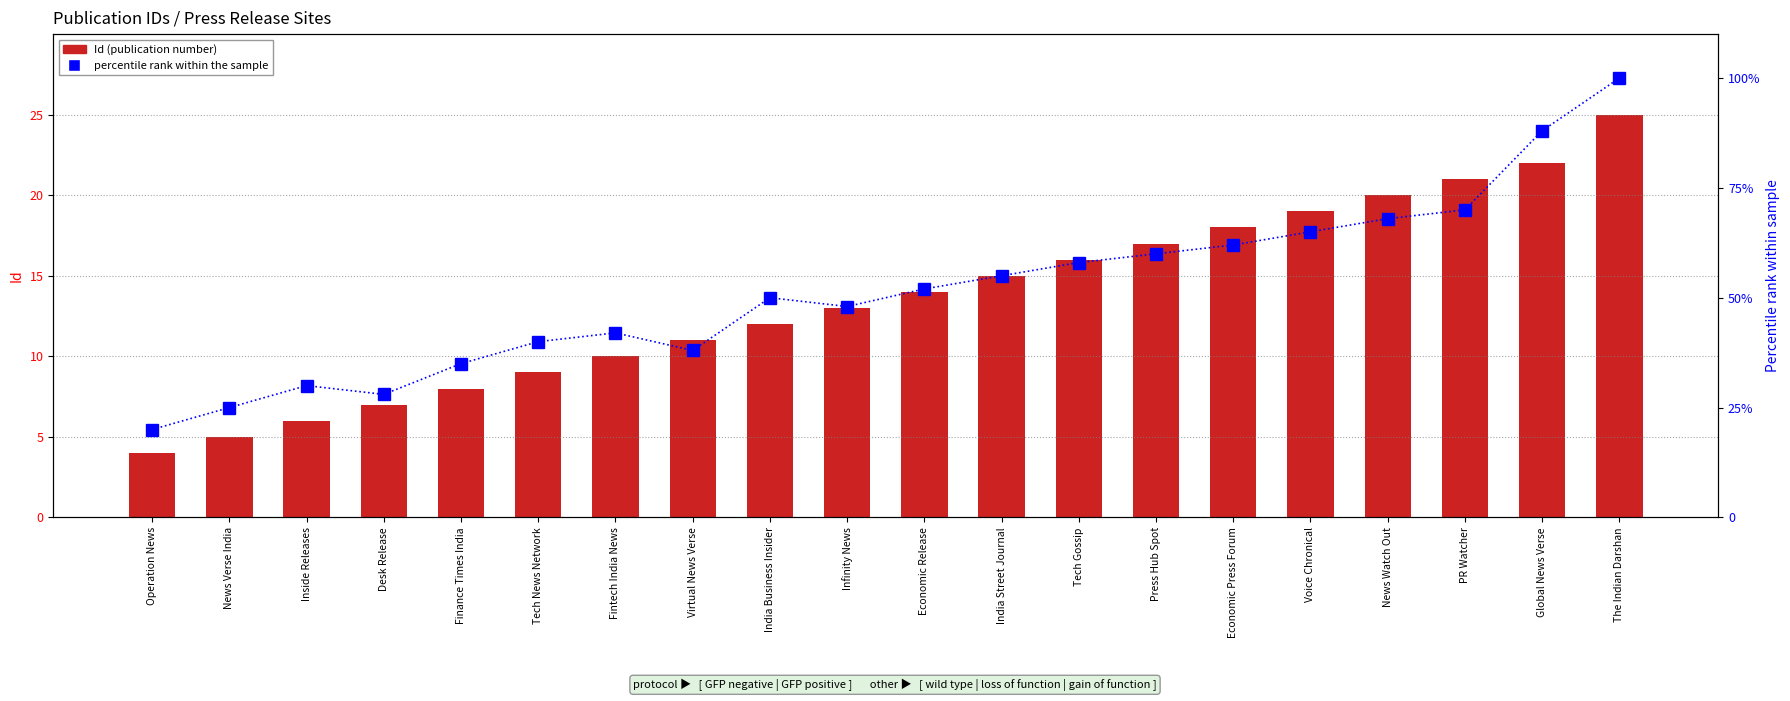

At which label does percentile rank within the sample first exceed 52?

India Street Journal